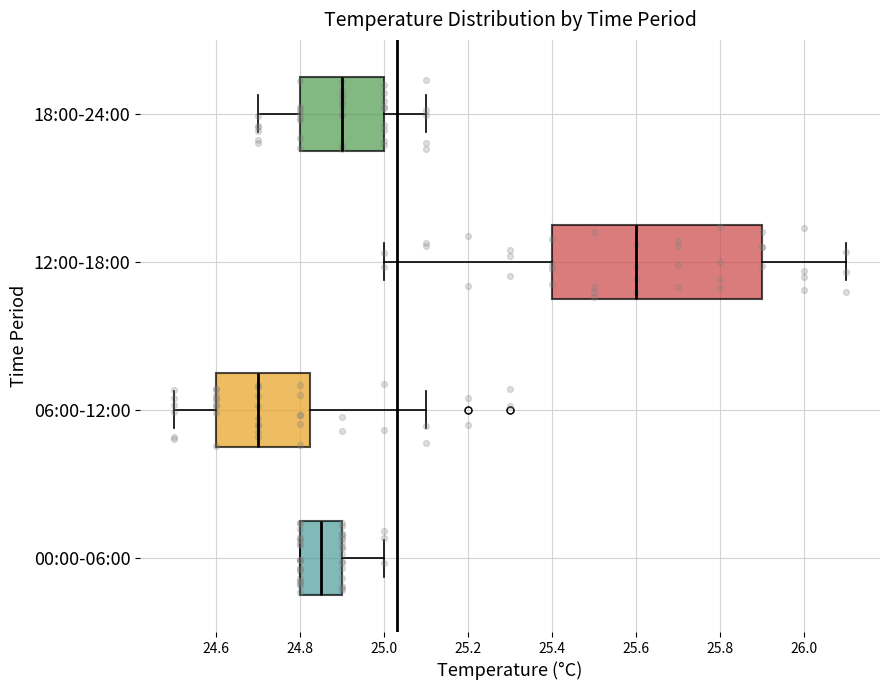

Reading bottom to top, transcribe this box plot: for each box, give where its median line is, the range the box spans, and where its two whiskers end, as read against the x-axis. The values are not printed on the chart, so give them approximately, as read against the axis.

00:00-06:00: median 24.86, box 24.80 to 24.90, whiskers 24.80 to 25.00
06:00-12:00: median 24.70, box 24.60 to 24.82, whiskers 24.50 to 25.10
12:00-18:00: median 25.60, box 25.40 to 25.90, whiskers 25.00 to 26.10
18:00-24:00: median 24.90, box 24.80 to 25.00, whiskers 24.70 to 25.10